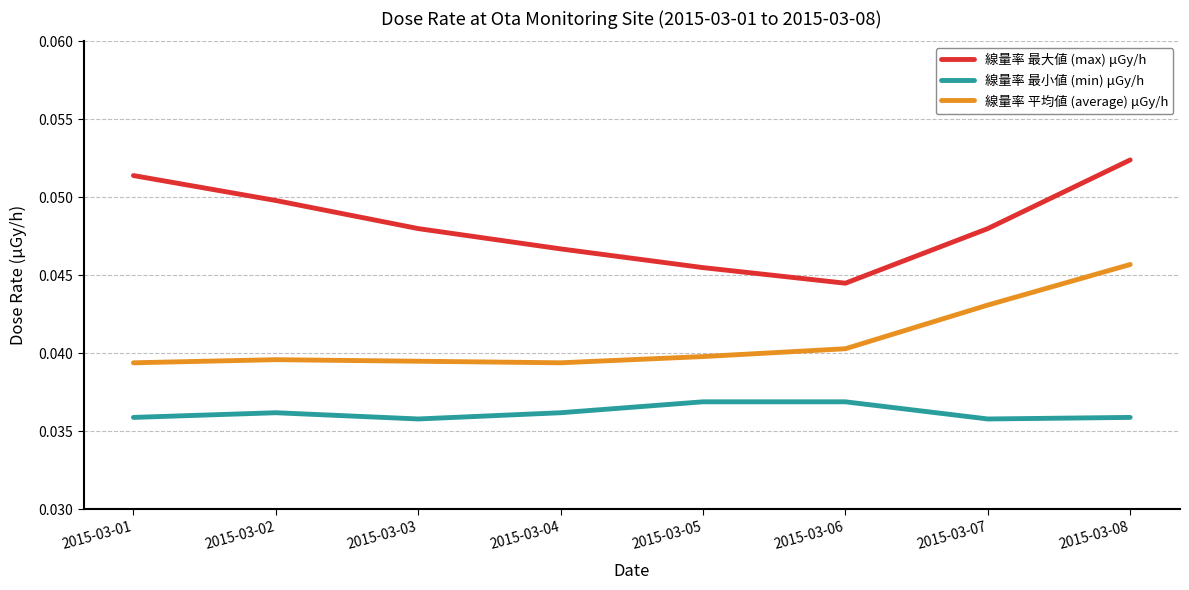

List the series in order of their peak value, highest first.

線量率 最大値 (max) μGy/h, 線量率 平均値 (average) μGy/h, 線量率 最小値 (min) μGy/h